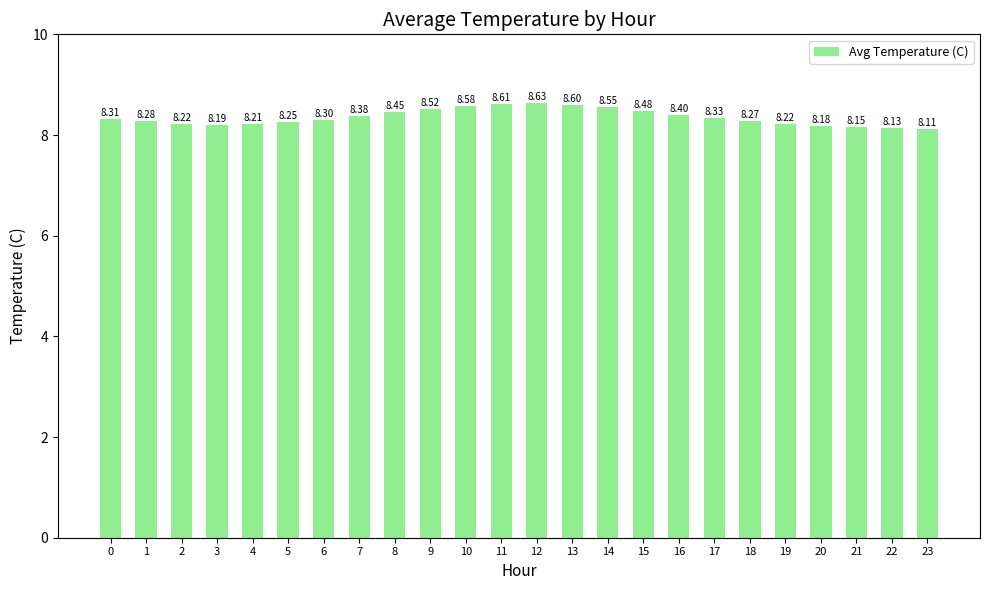

At which label is the value closest to 8?

23